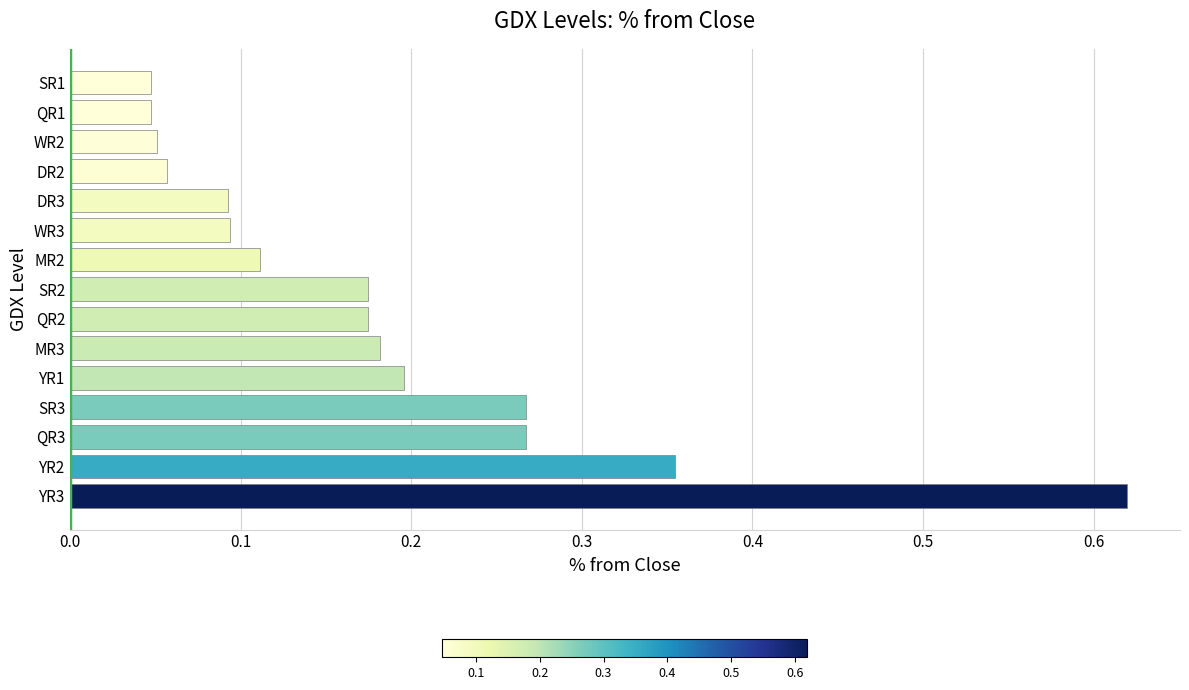

Which has a higher value, WR2 or YR3?

YR3